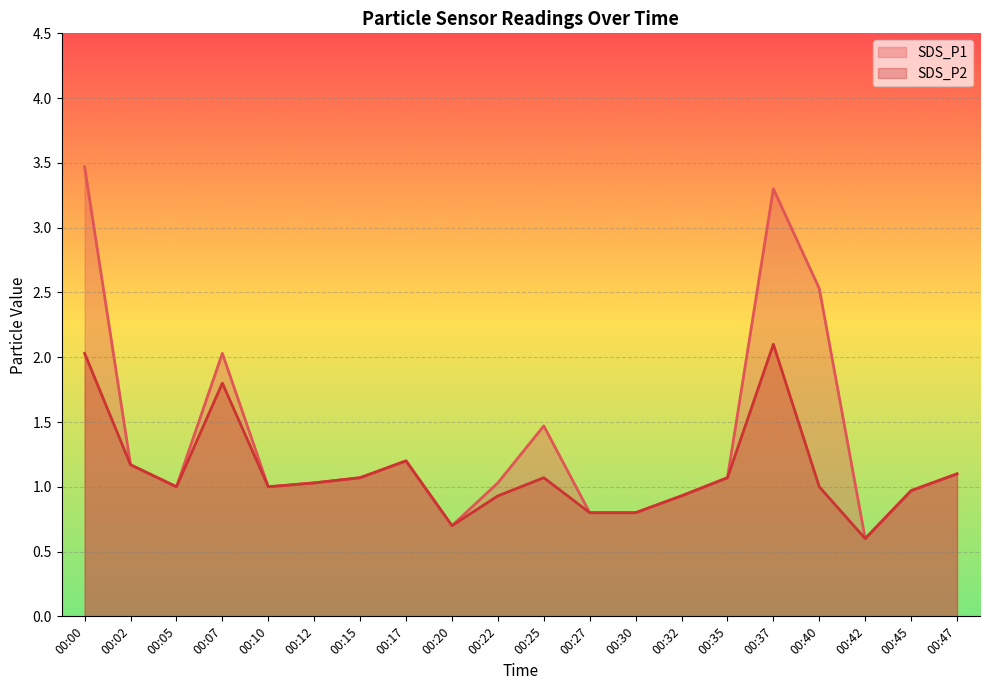

What is the lowest value of the SDS_P2 series?

0.6